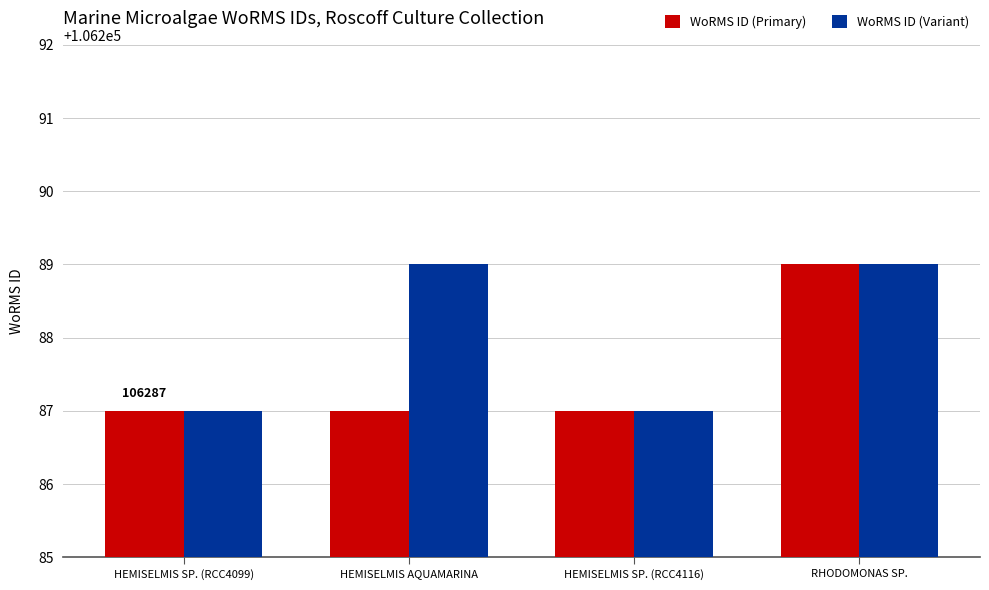

What is the maximum value for WoRMS ID (Variant)?

106289